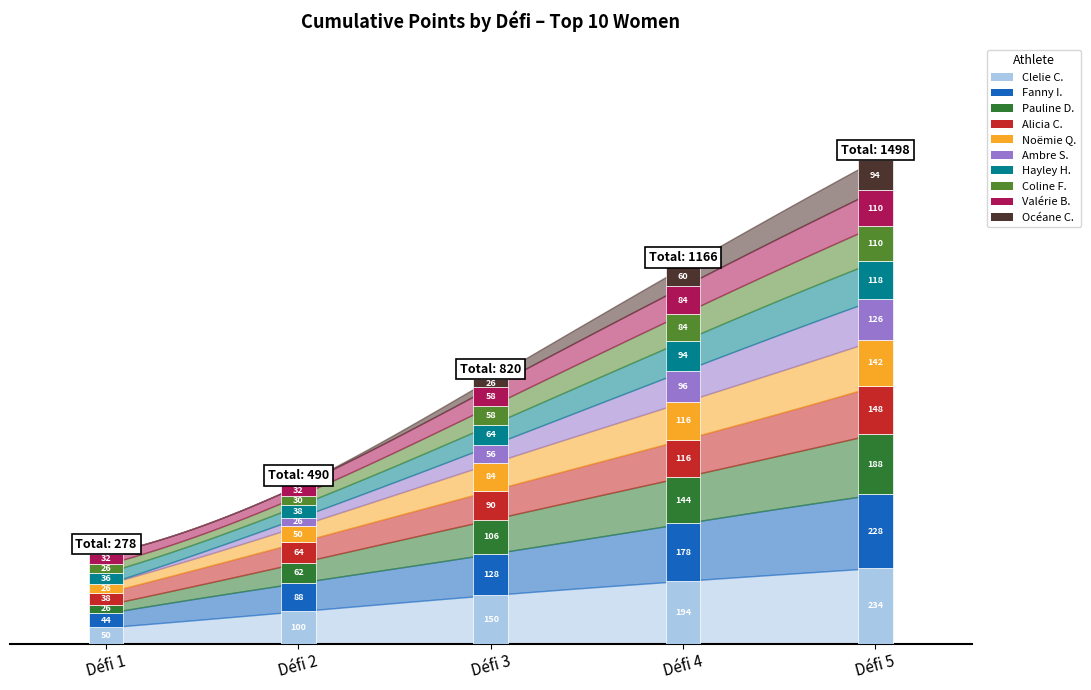

True or false: Total after Défi 5 and Total after Défi 4 intersect in this chart.

False